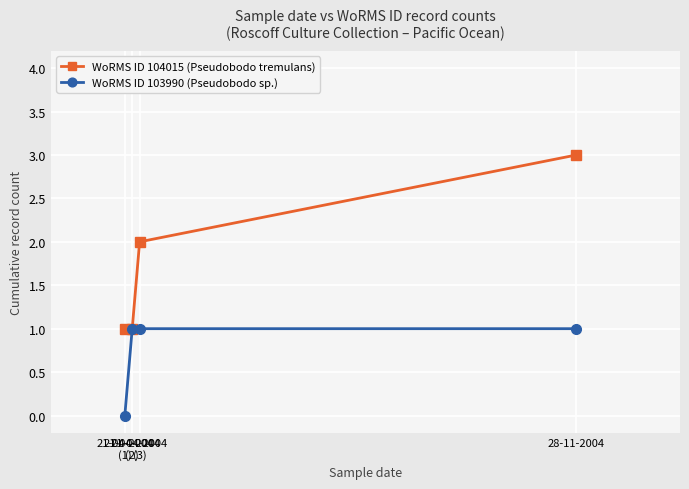

Which label corresponds to the largest value in the chart?

28-11-2004